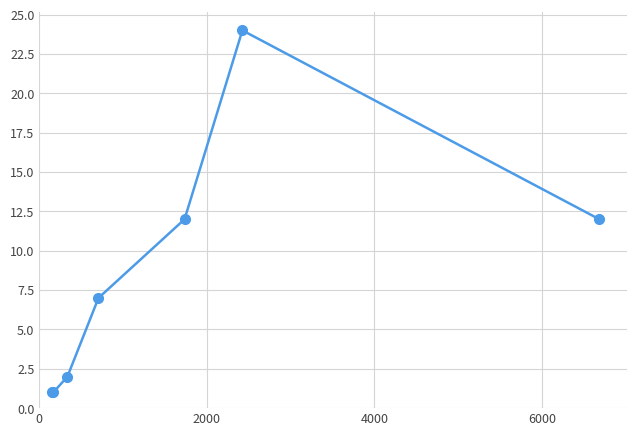

What is the maximum value shown in the chart?

24